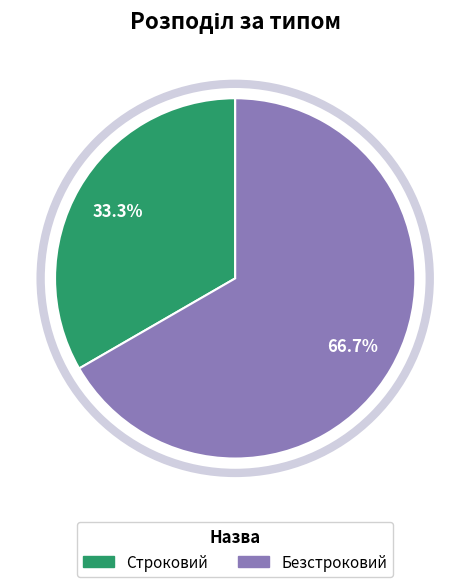

To the nearest percent, what percentage of the pie is Безстроковий?

67%